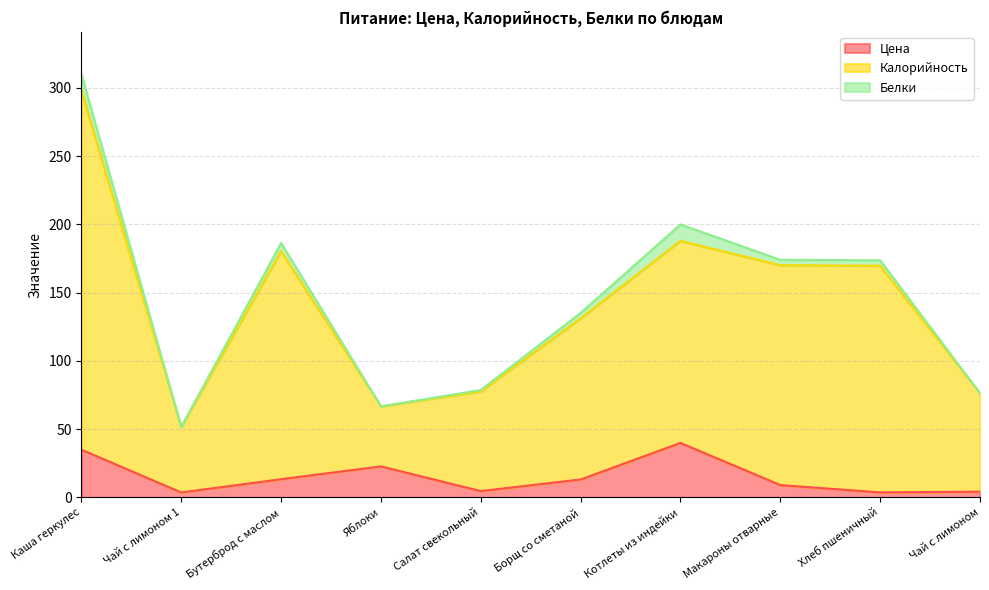

List the labels in order of Цена value, largest first.

Котлеты из индейки, Каша геркулес, Яблоки, Бутерброд с маслом, Борщ со сметаной, Макароны отварные, Салат свекольный, Чай с лимоном, Хлеб пшеничный, Чай с лимоном 1